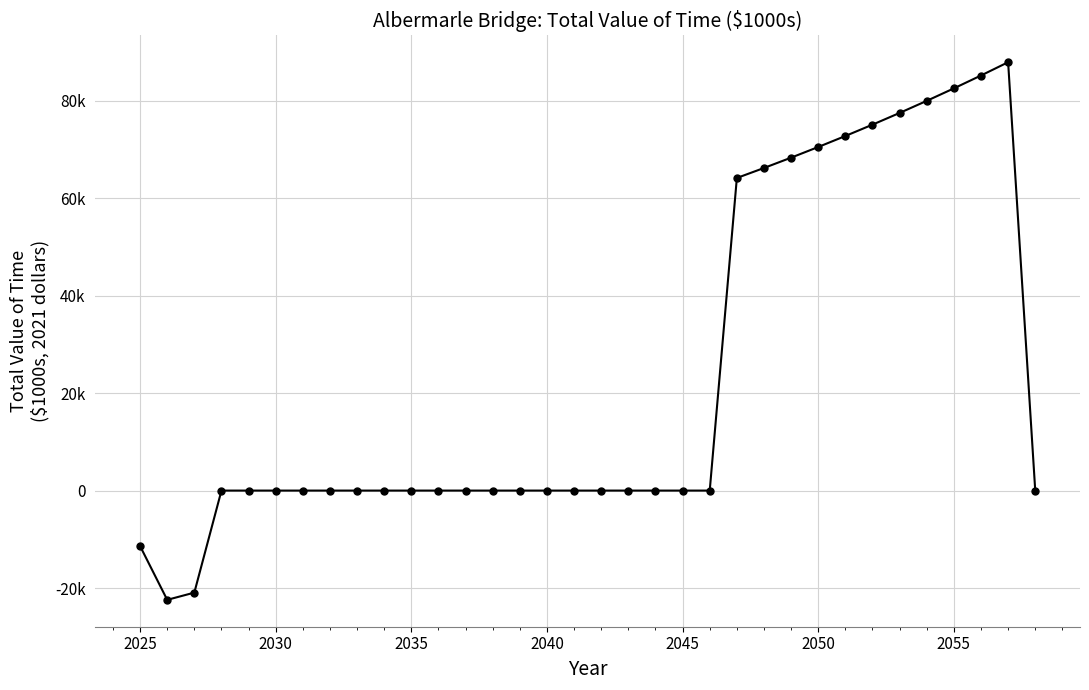

Does the chart have visible grid lines?

Yes